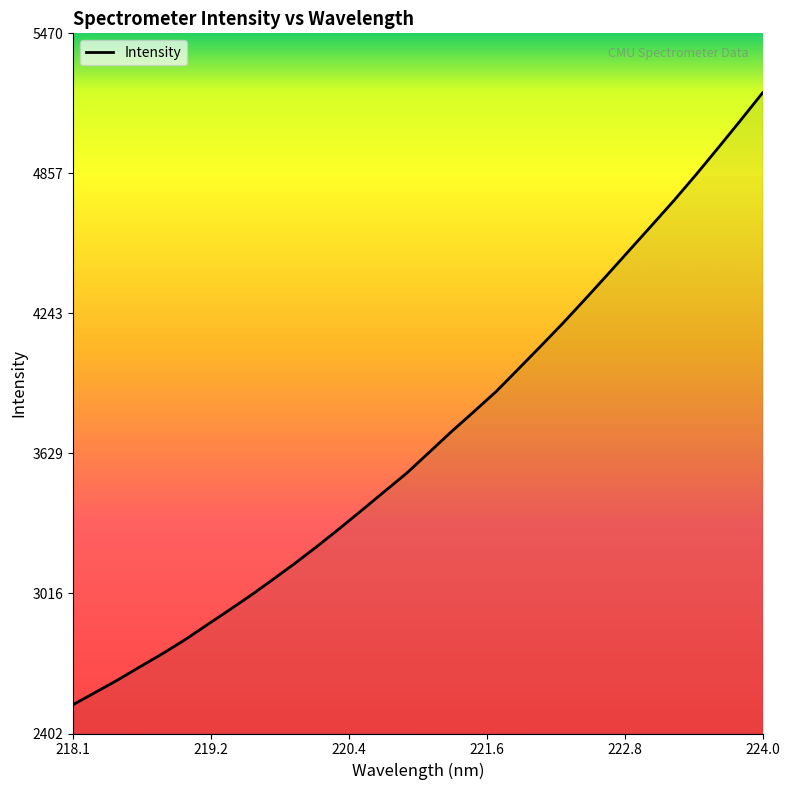

True or false: the data has more than 0 interior local peaks.

False